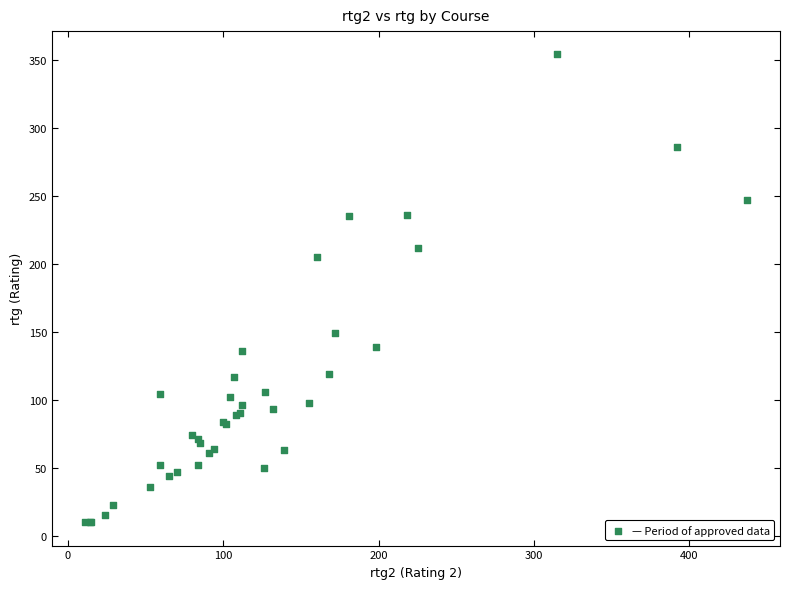

What Y value in the scatter plot is closest to 182?

205